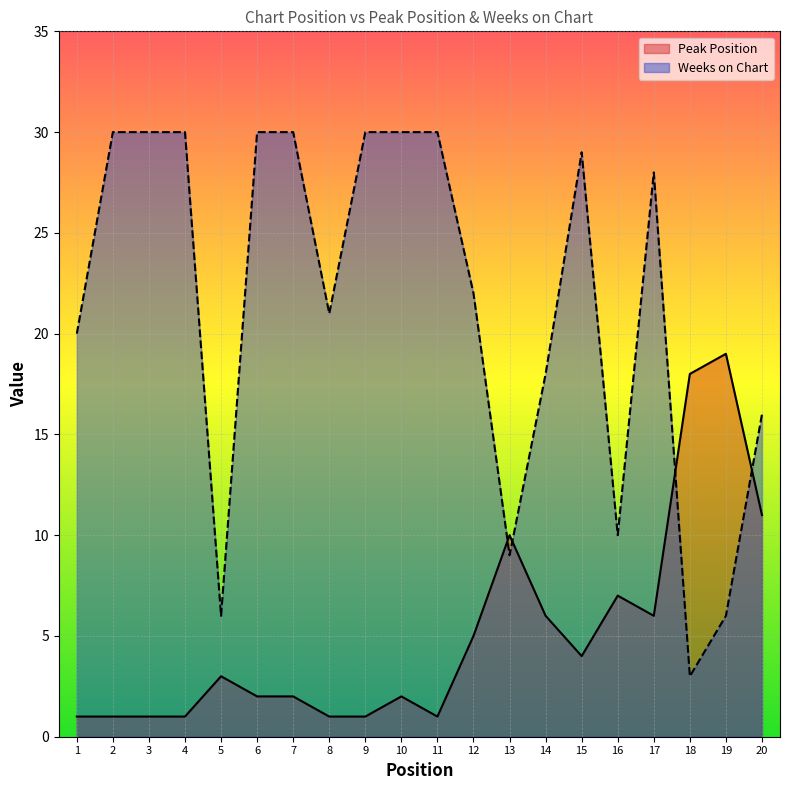

What is the value of the Weeks on Chart point at the 4th from the left?

30